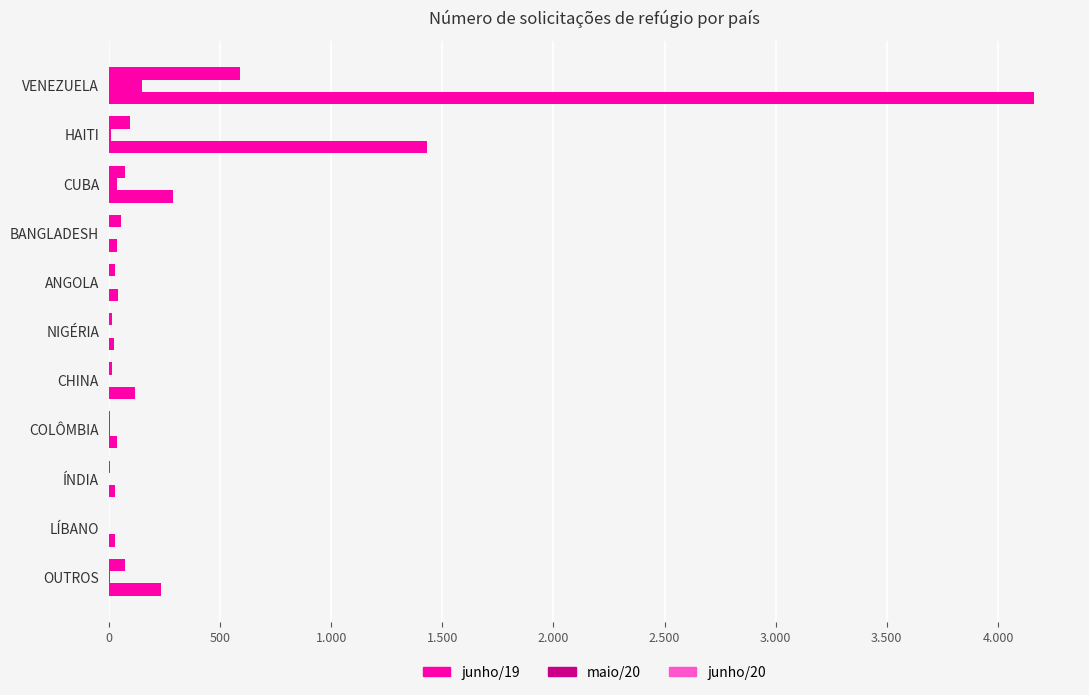

How many bars are there in total?

33